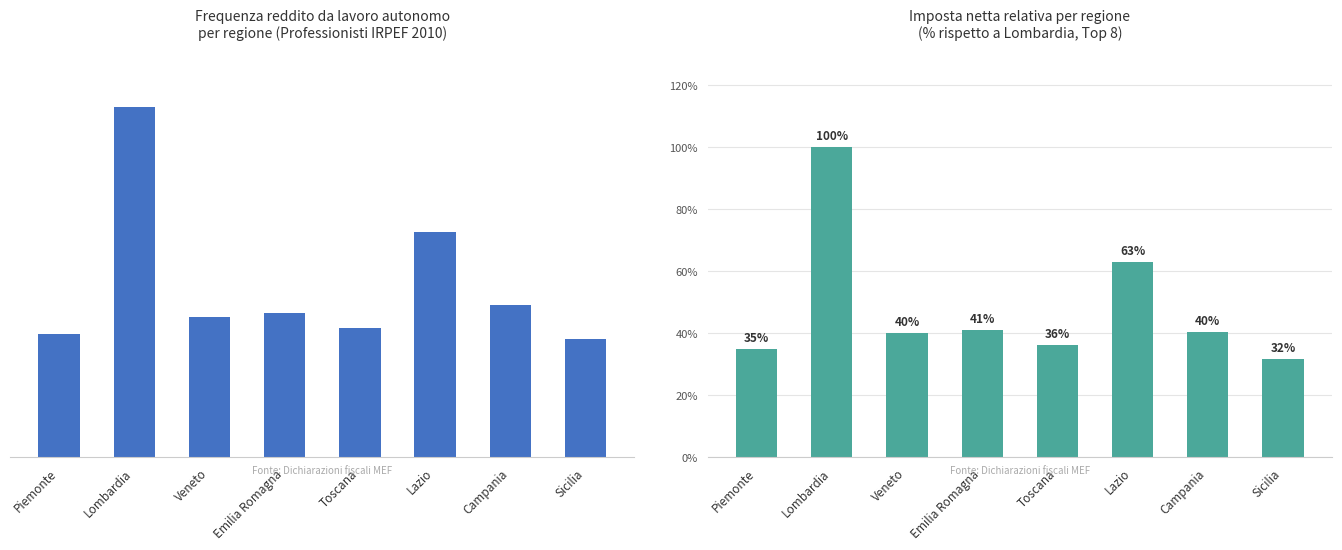

At how many categories does at least one series exceed 113057?

1